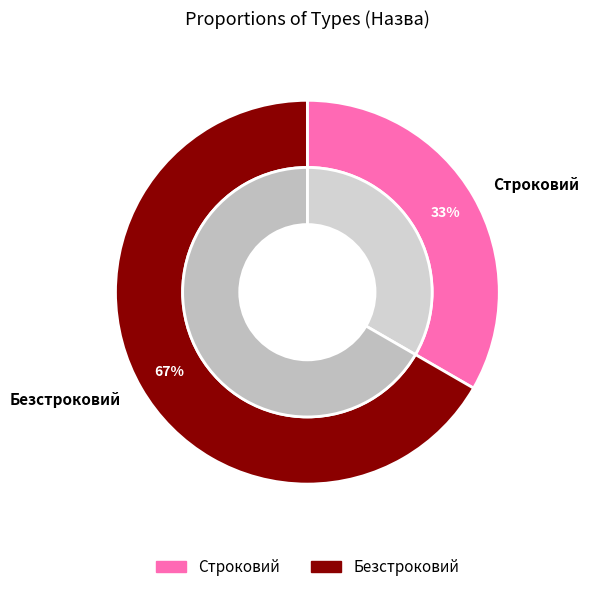

What percentage is the Строковий slice, to the nearest percent?

33%